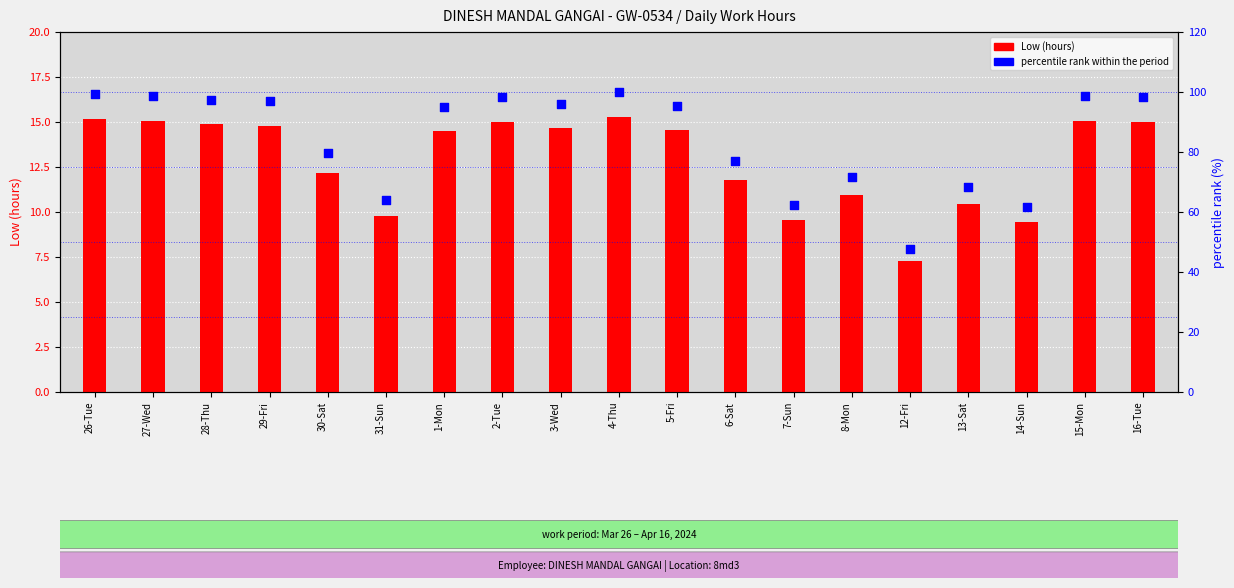

At how many categories does at least one series exceed 27?

19